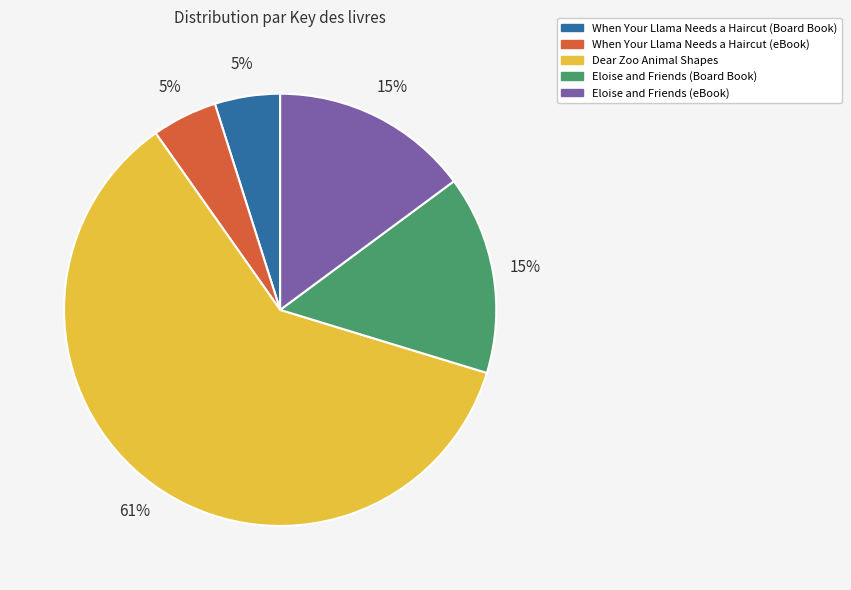

Does When Your Llama Needs a Haircut (eBook) account for over 50% of the chart?

No